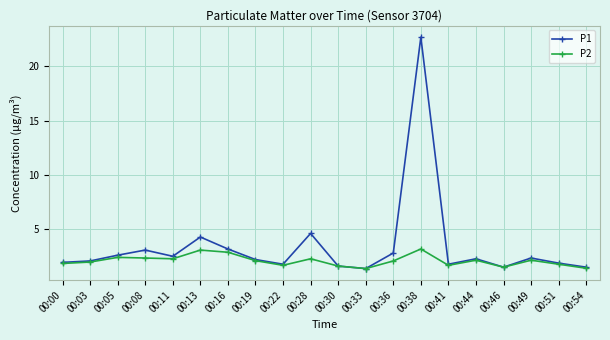

What is the value of the P2 point at the 5th from the left?

2.3